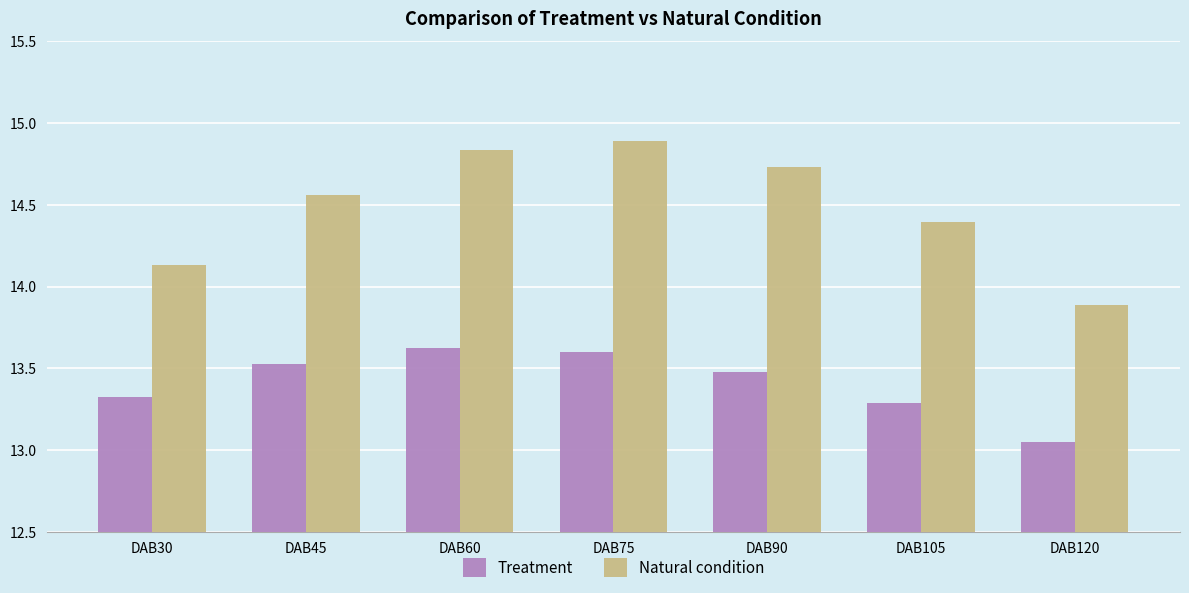

True or false: Treatment has a value of 13.5 at DAB90.

True